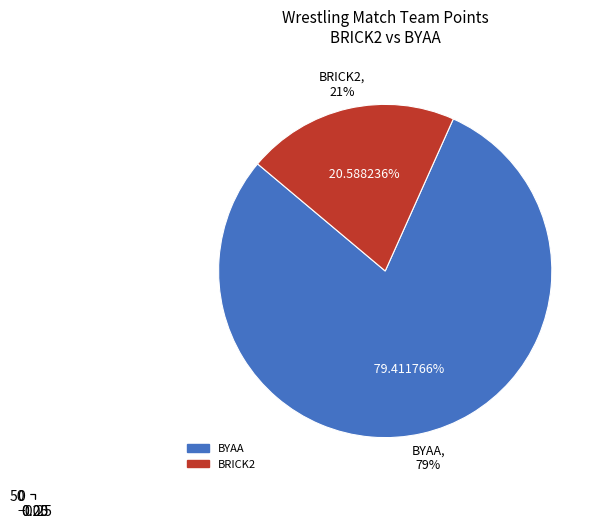

Which category has the smallest portion of the pie?

BRICK2